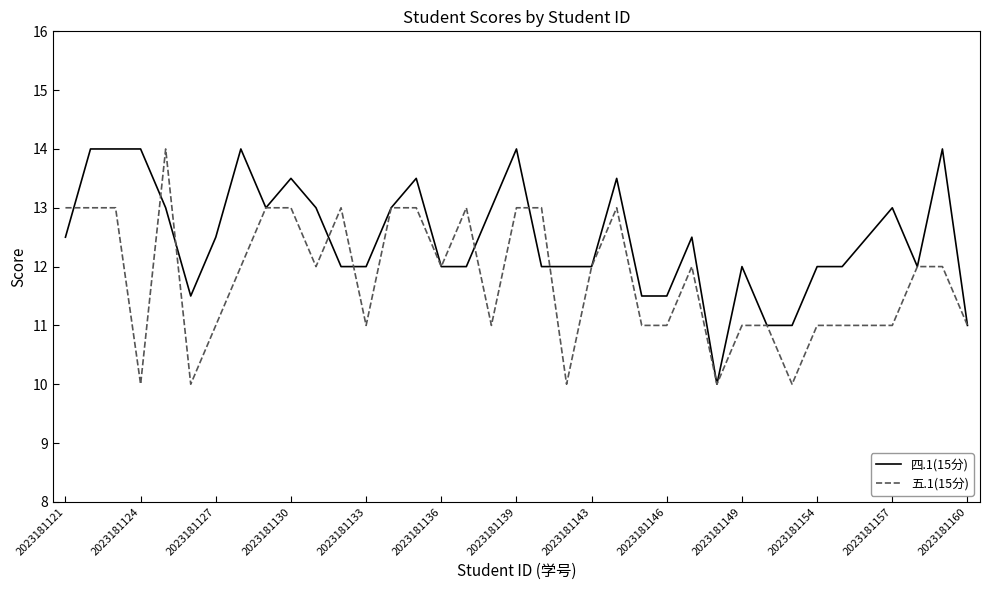

What is the minimum value for 四.1(15分)?

10.0